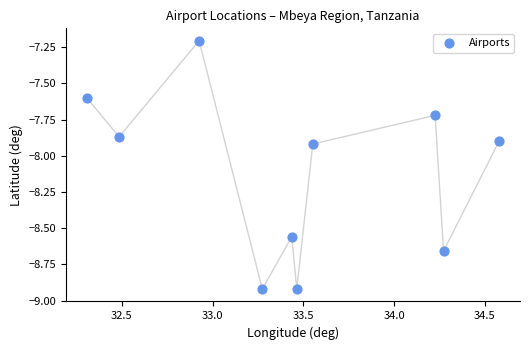

What is the range of X values (max minus min)?

2.3